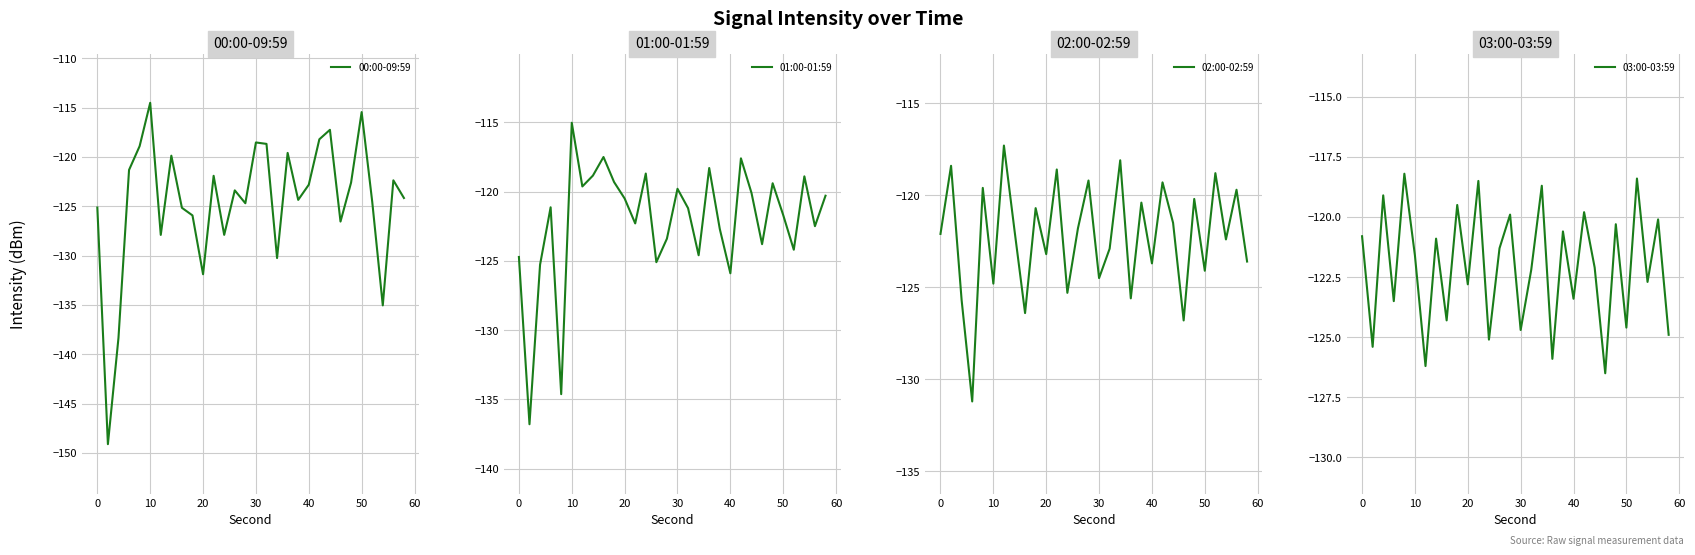

The value of 00:00-09:59 at 10 is -45.0. True or false?

False